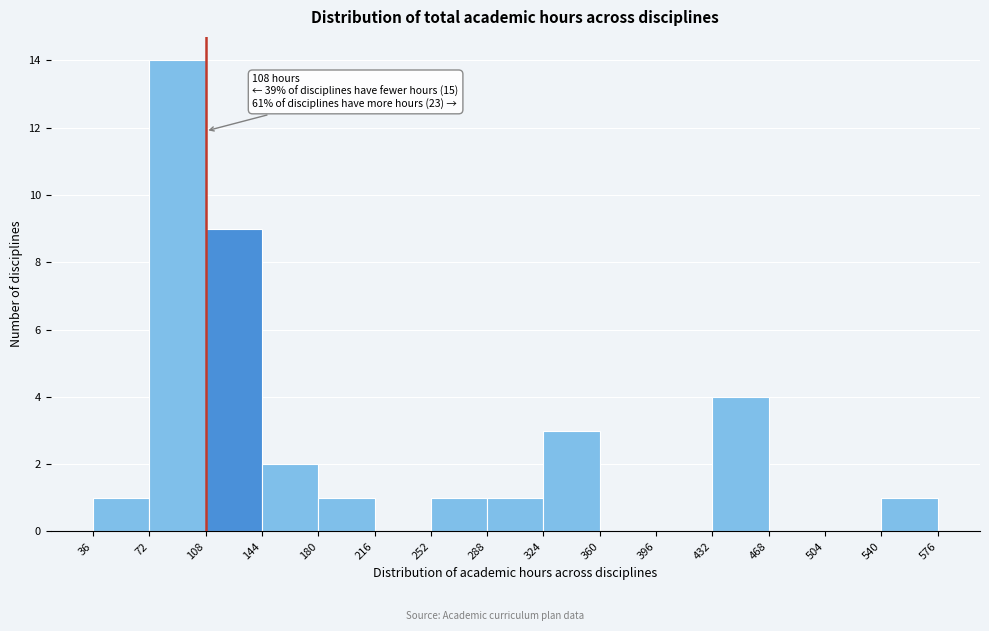

Which range on the x-axis has the tallest bar?

72 to 108